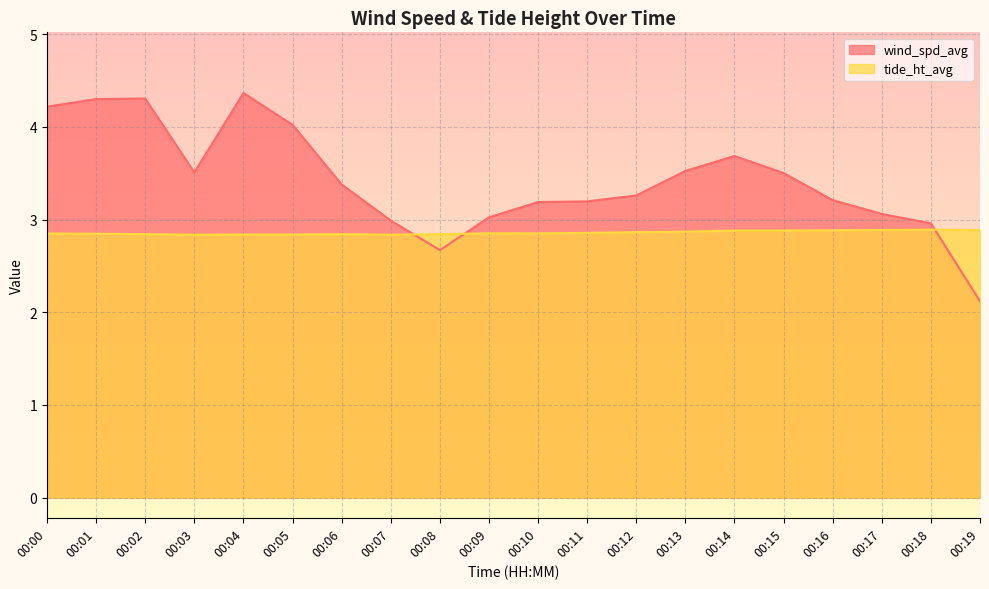

What is the total value across all series at 00:10?

6.0